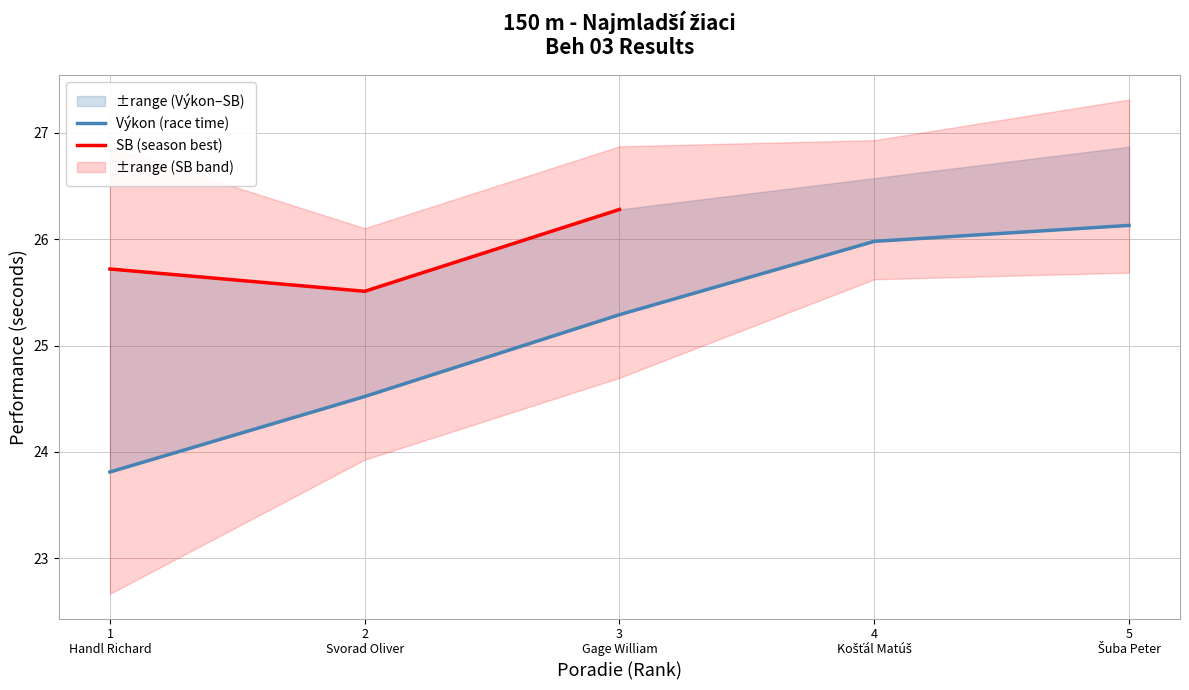

What is the difference between the highest and lowest values at 5
Šuba Peter?

0.7